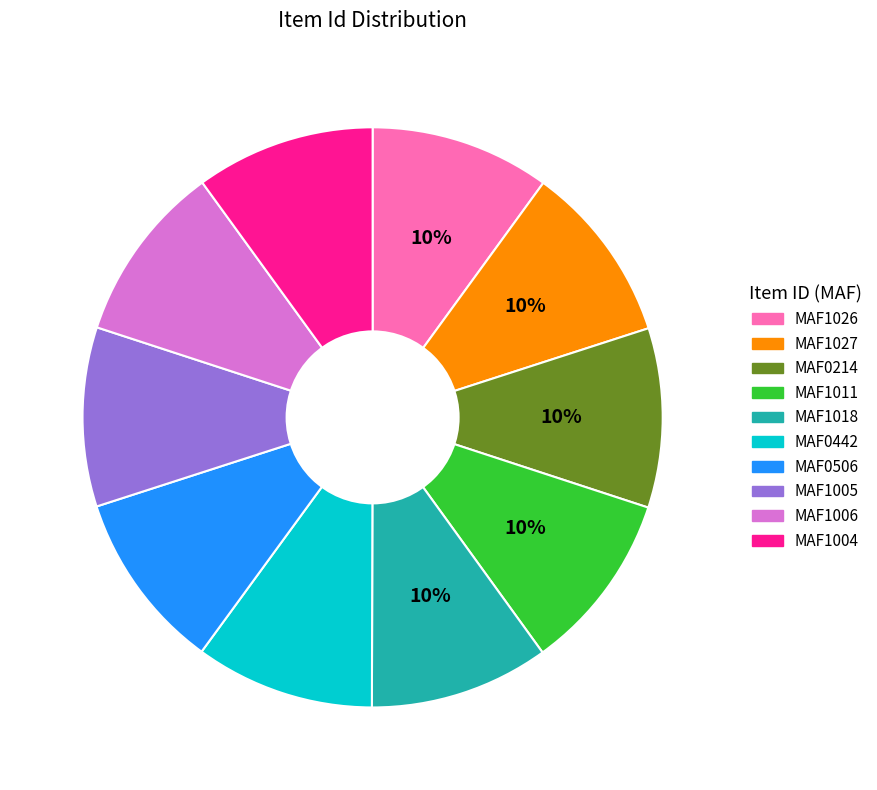

Approximately how many times larger is the value at MAF0442 compared to MAF1011?

1.0